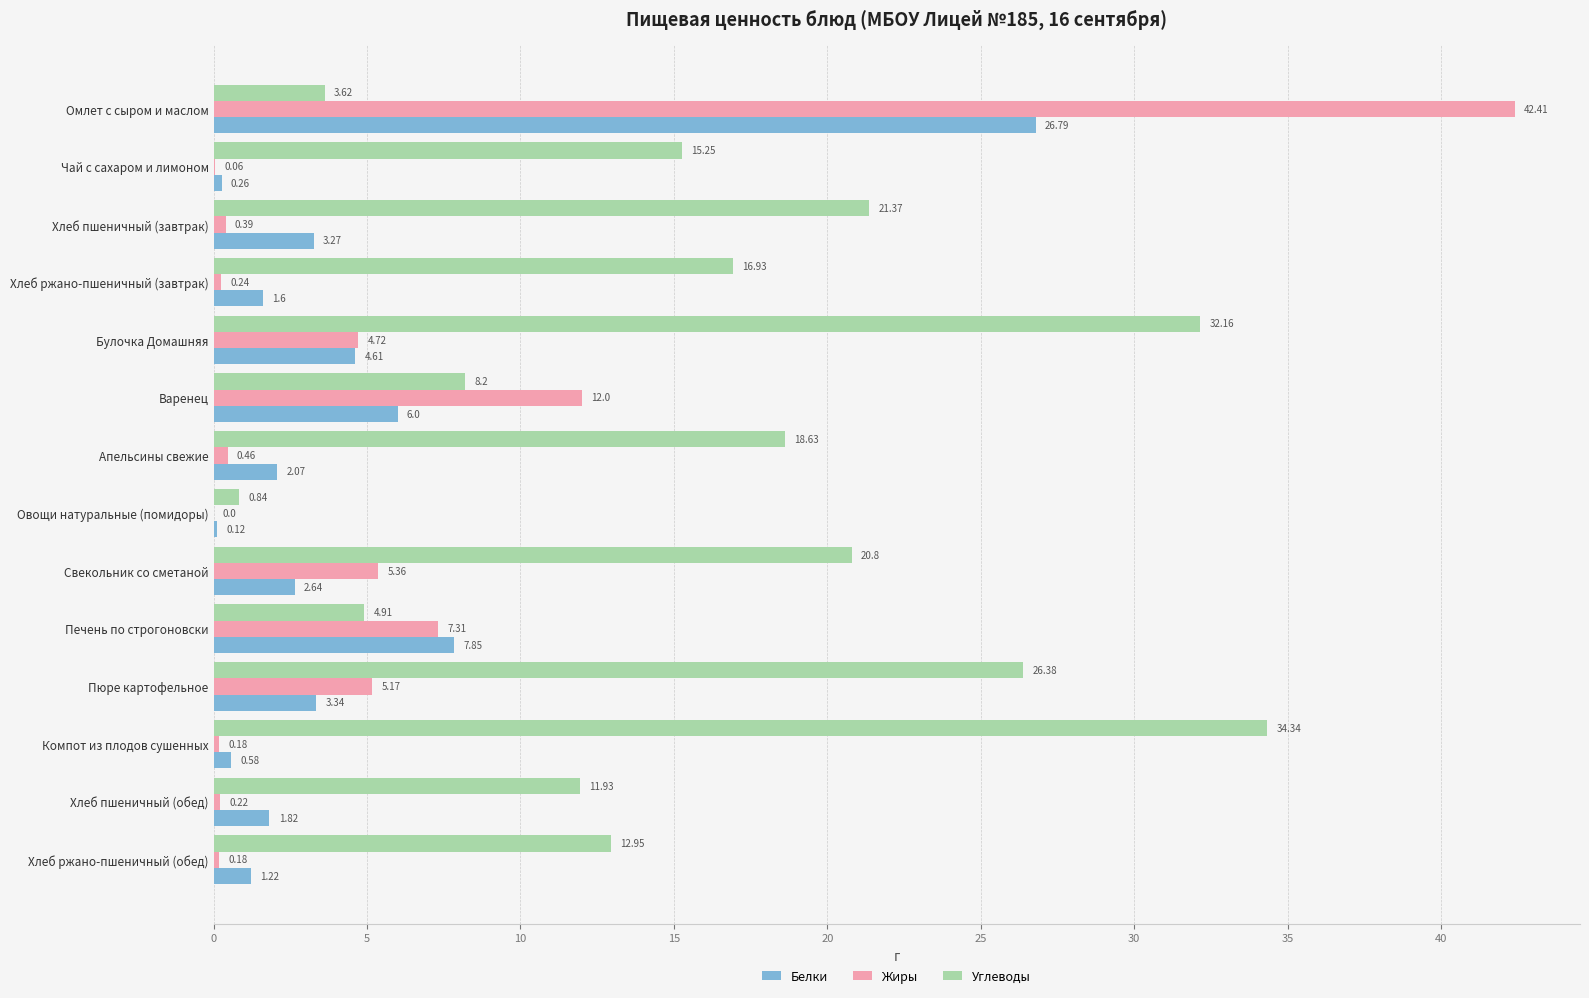

What is the sum of the Углеводы values at Овощи натуральные (помидоры) and Хлеб ржано-пшеничный (завтрак)?

17.8